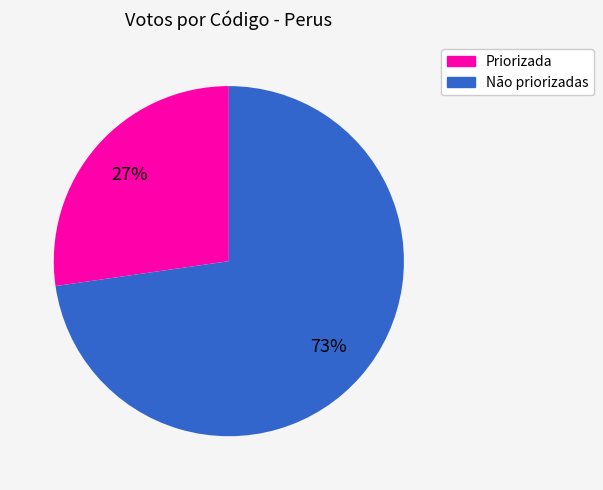

Count the number of slices in the pie.

2